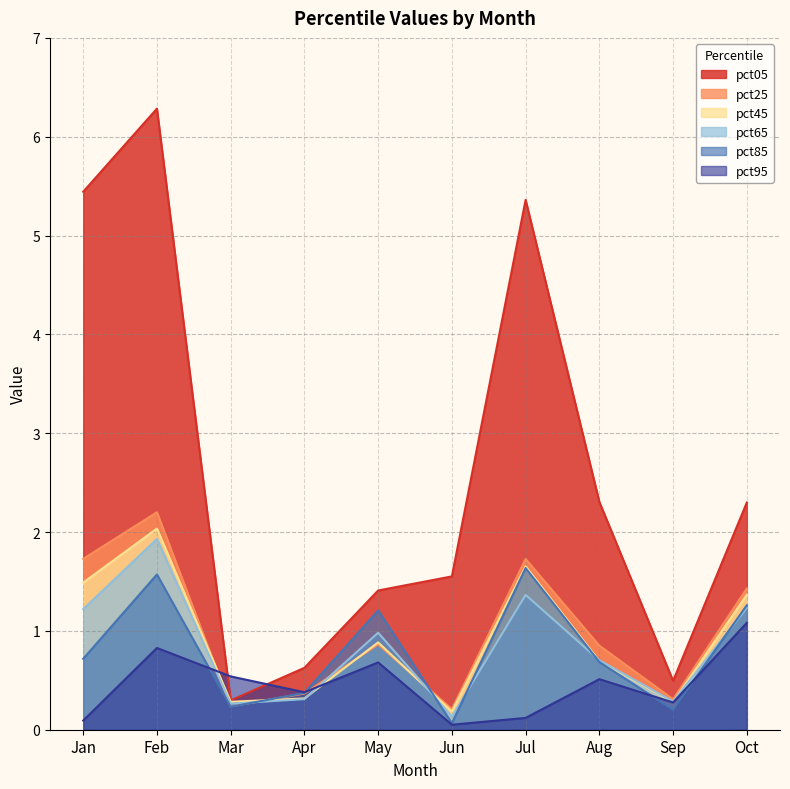

Where is pct85 nearest to the value 0?

Jun